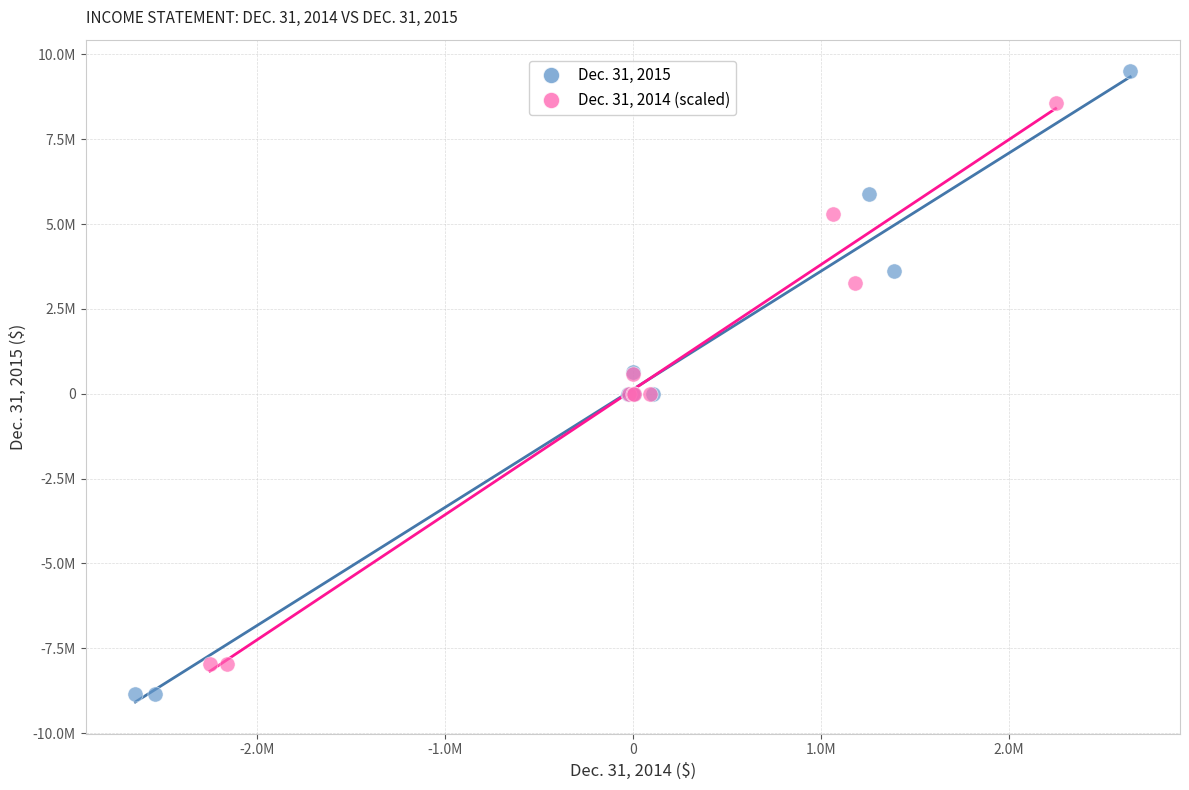

Which series reaches the maximum Y coordinate?

Dec. 31, 2015